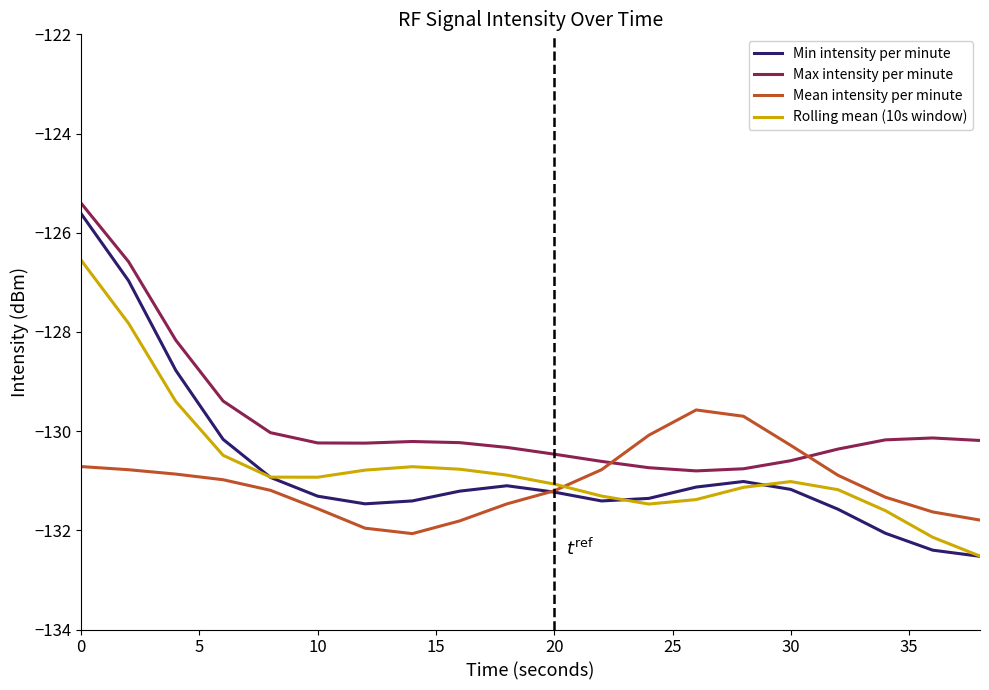

What is the average value of the Min intensity per minute series?

-130.7